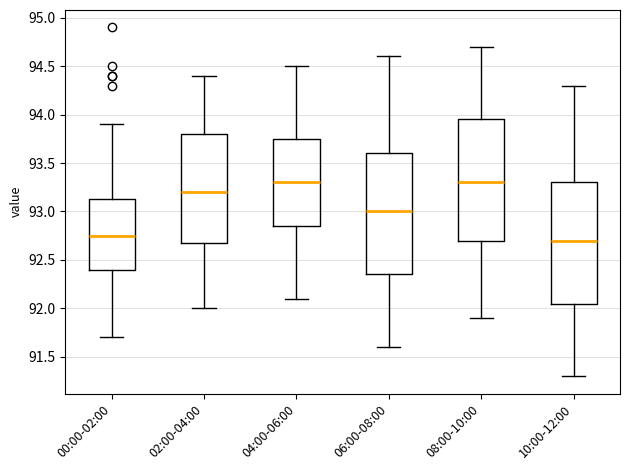

Where does the median line of the box for 02:00-04:00 sit on the y-axis? The values are not printed on the chart, so give them approximately, as read against the axis.

93.20